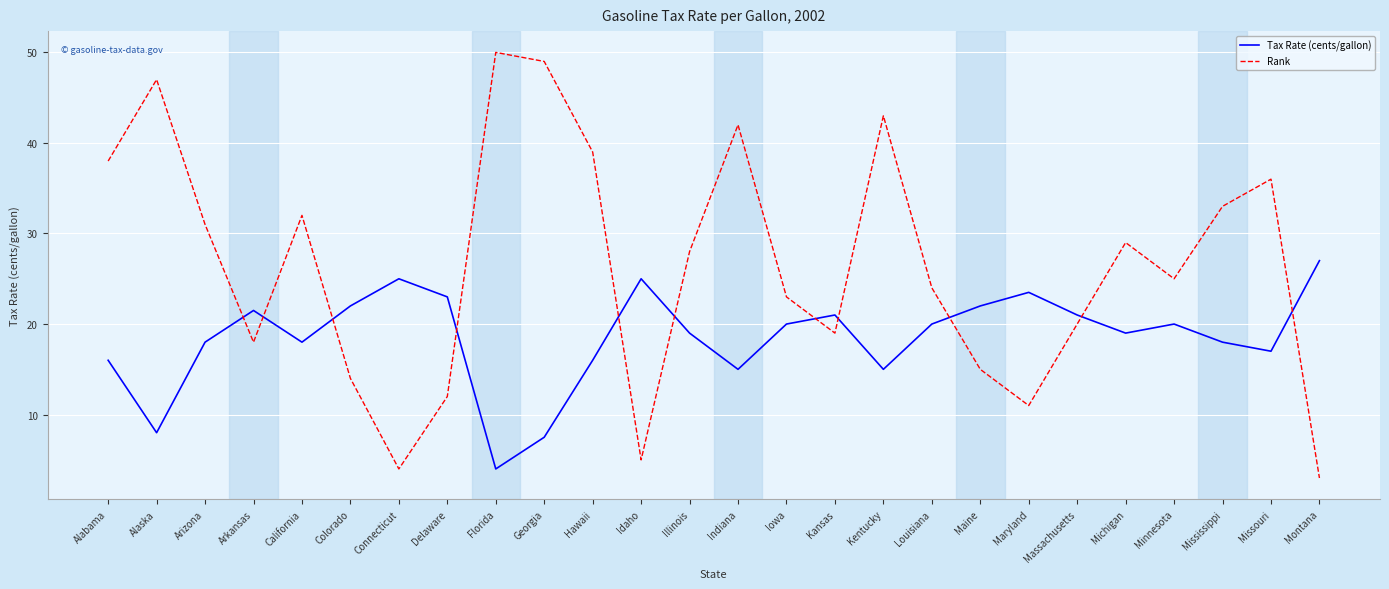

Is this an area chart (filled region under the line)?

No